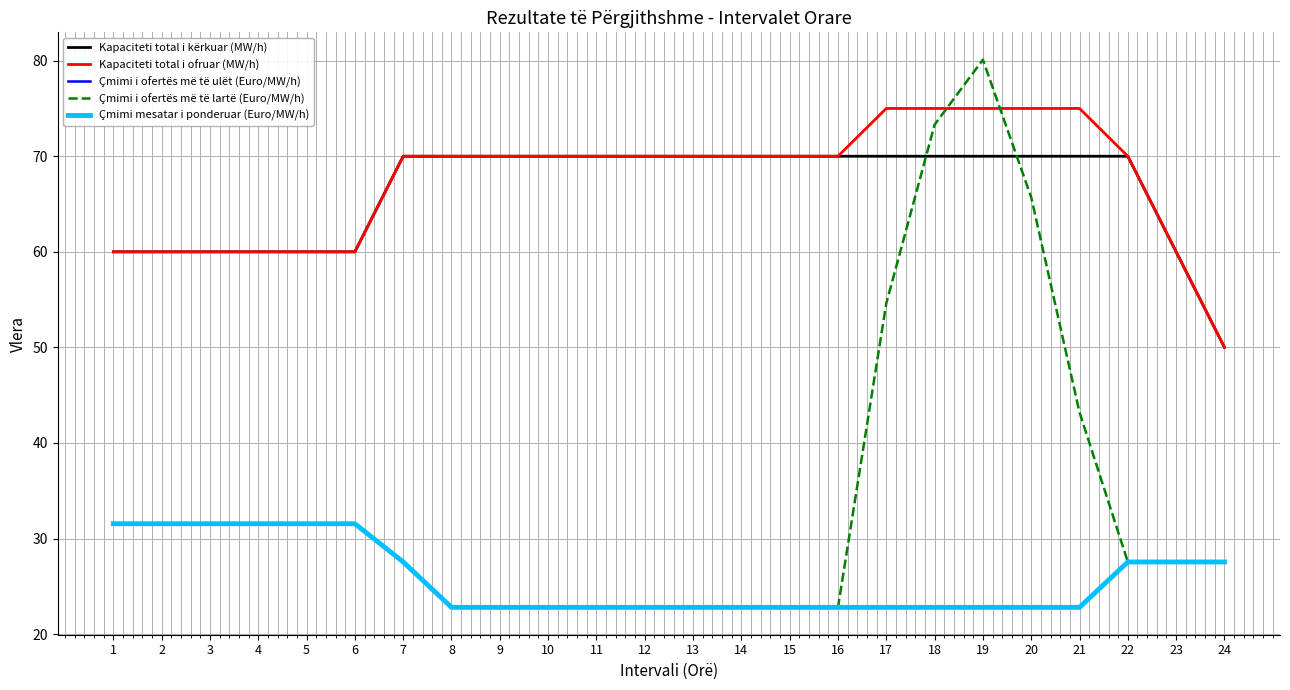

Does the chart have visible grid lines?

Yes